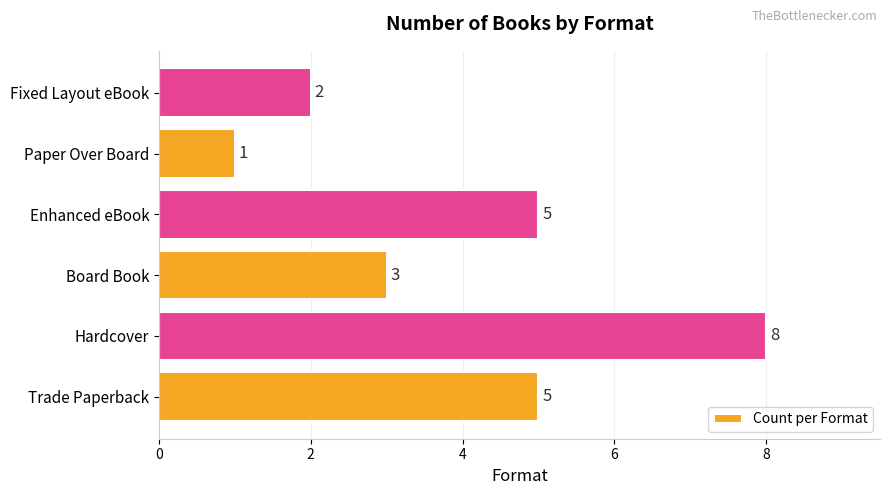

What is the maximum value shown in the chart?

8